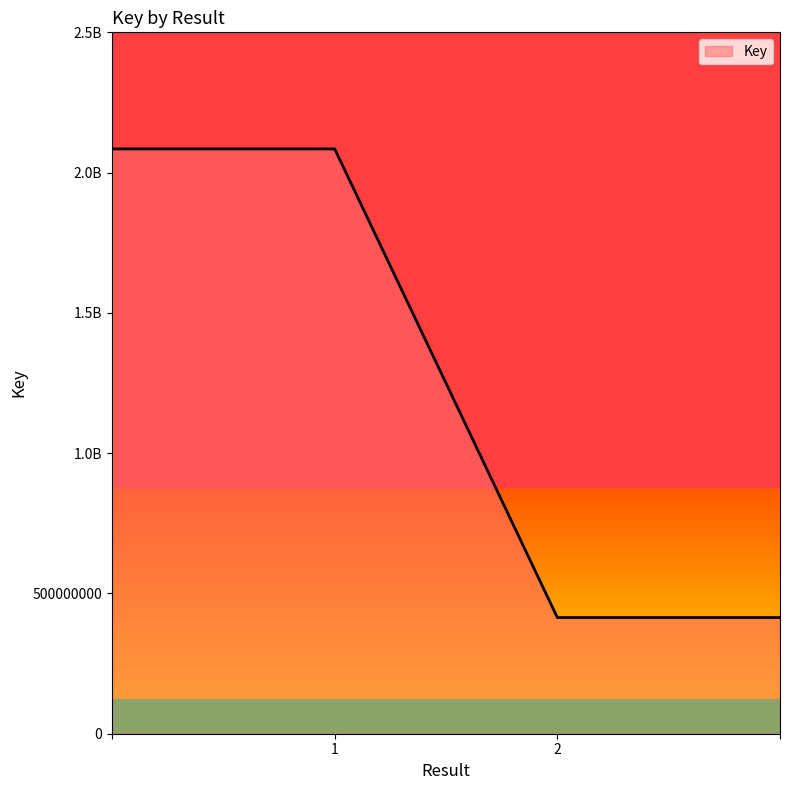

True or false: there are more than 0 points higher than both neighbors.

False